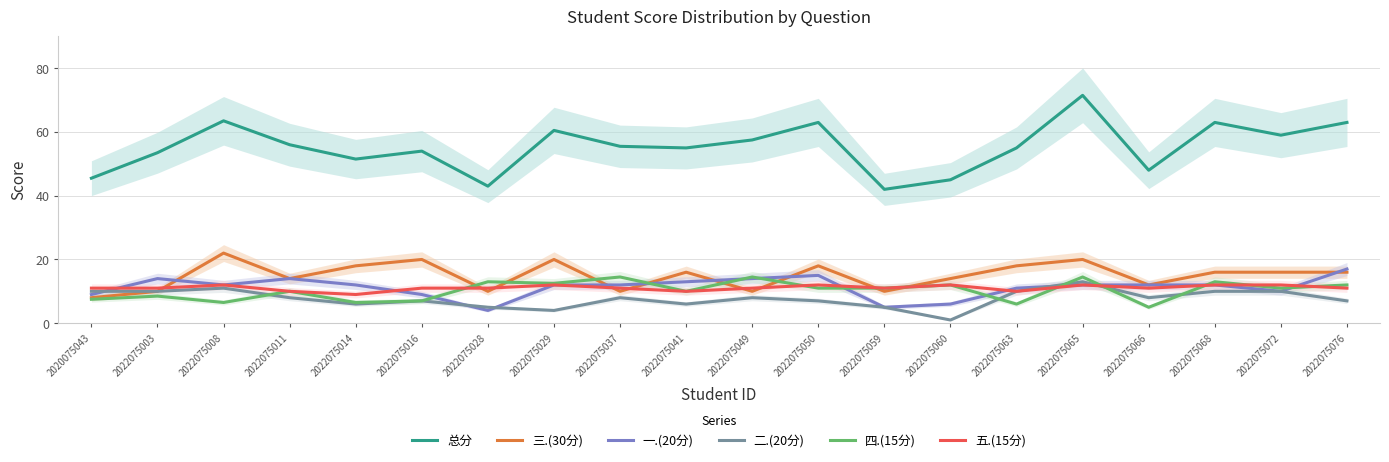

What is the value of the 总分 point at the 14th from the left?

45.0